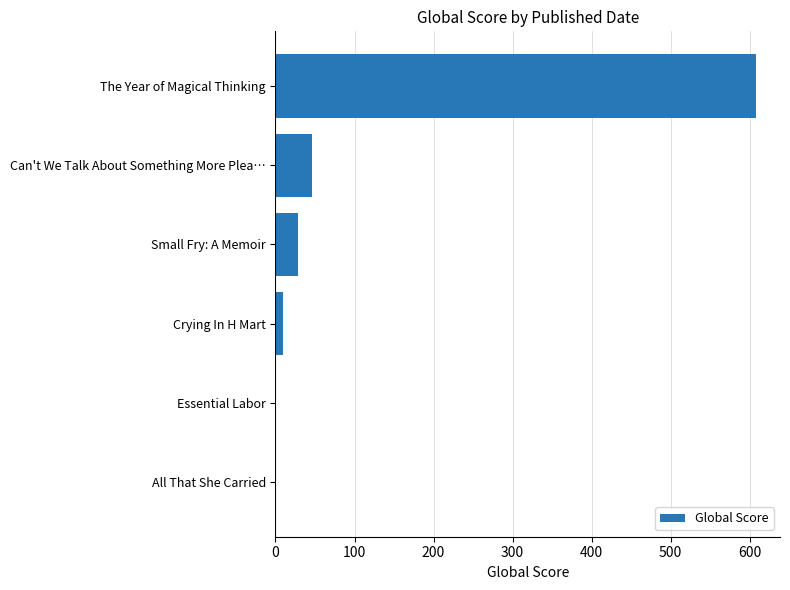

What is the greatest value displayed?

608